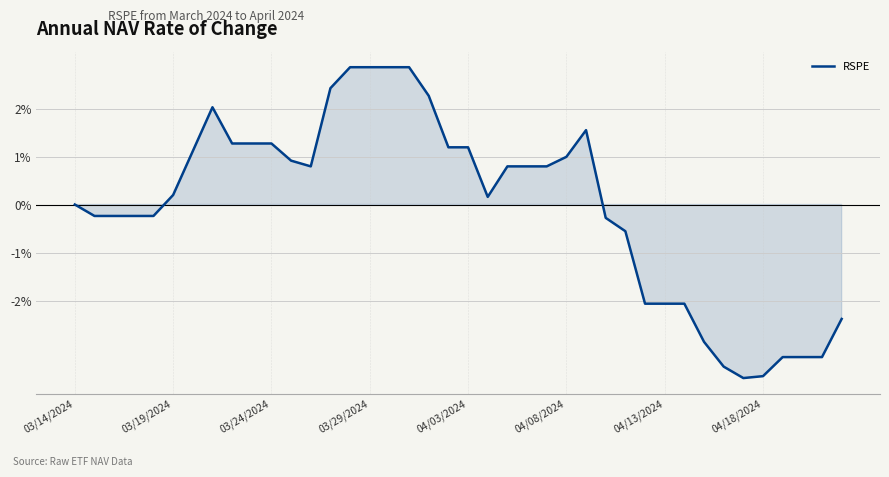

Reading left to right, transcribe all the data shown in this chart.

0.0	-0.2	-0.2	-0.2	-0.2	0.2	1.1	2.0	1.3	1.3	1.3	0.9	0.8	2.4	2.9	2.9	2.9	2.9	2.3	1.2	1.2	0.2	0.8	0.8	0.8	1.0	1.5	-0.3	-0.6	-2.1	-2.1	-2.1	-2.9	-3.4	-3.6	-3.6	-3.2	-3.2	-3.2	-2.4